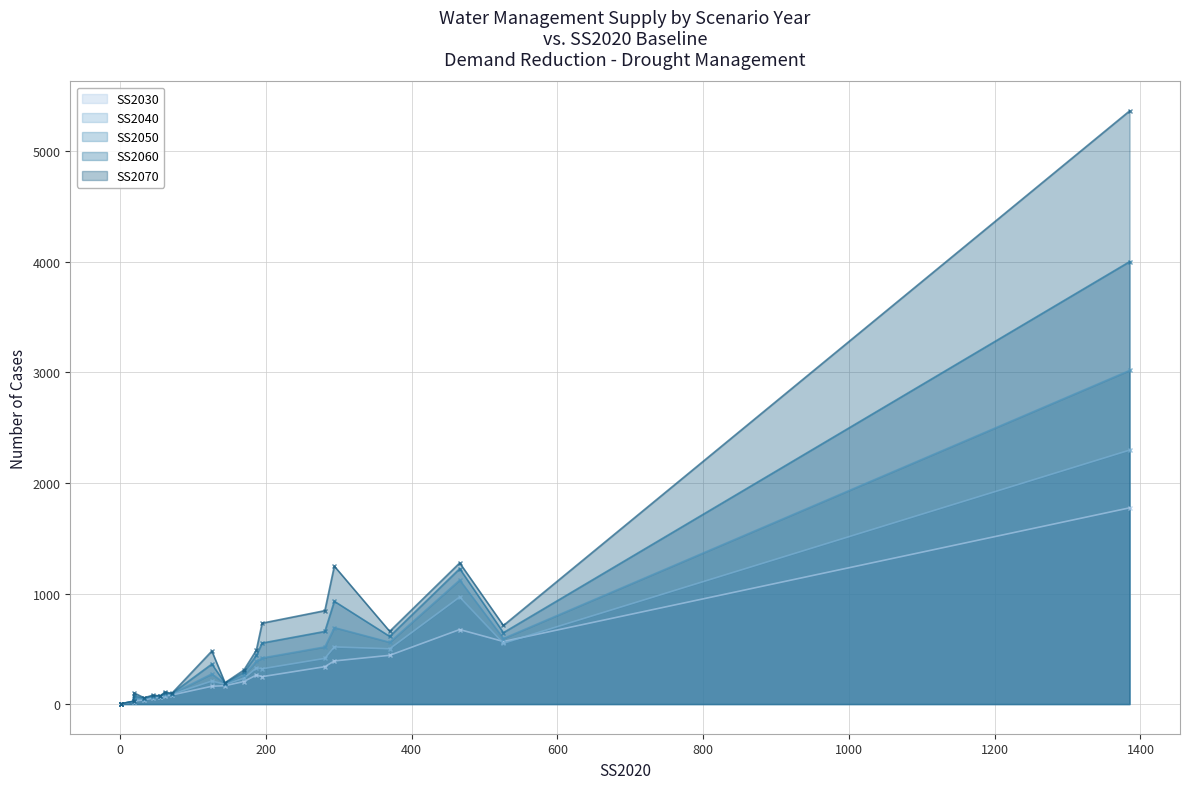

At how many categories does at least one series exceed 855?

3